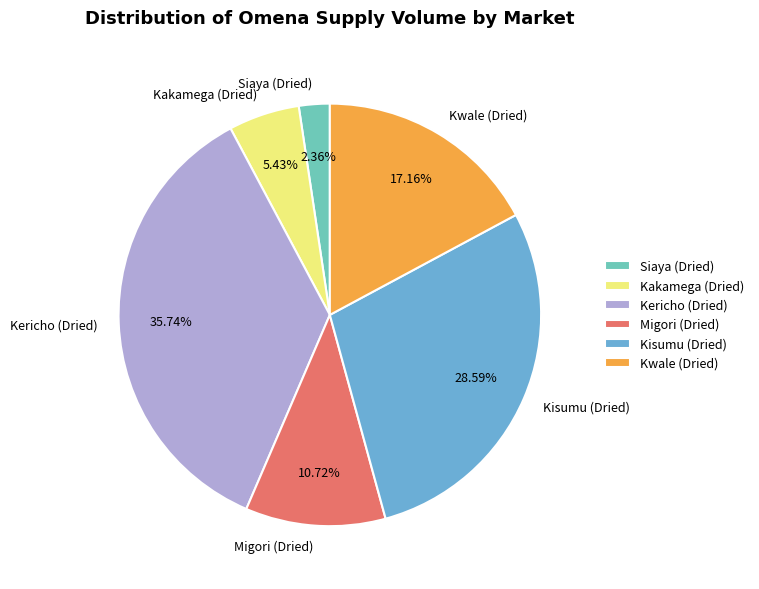

Rank the categories by value from lowest to highest.

Siaya (Dried), Kakamega (Dried), Migori (Dried), Kwale (Dried), Kisumu (Dried), Kericho (Dried)